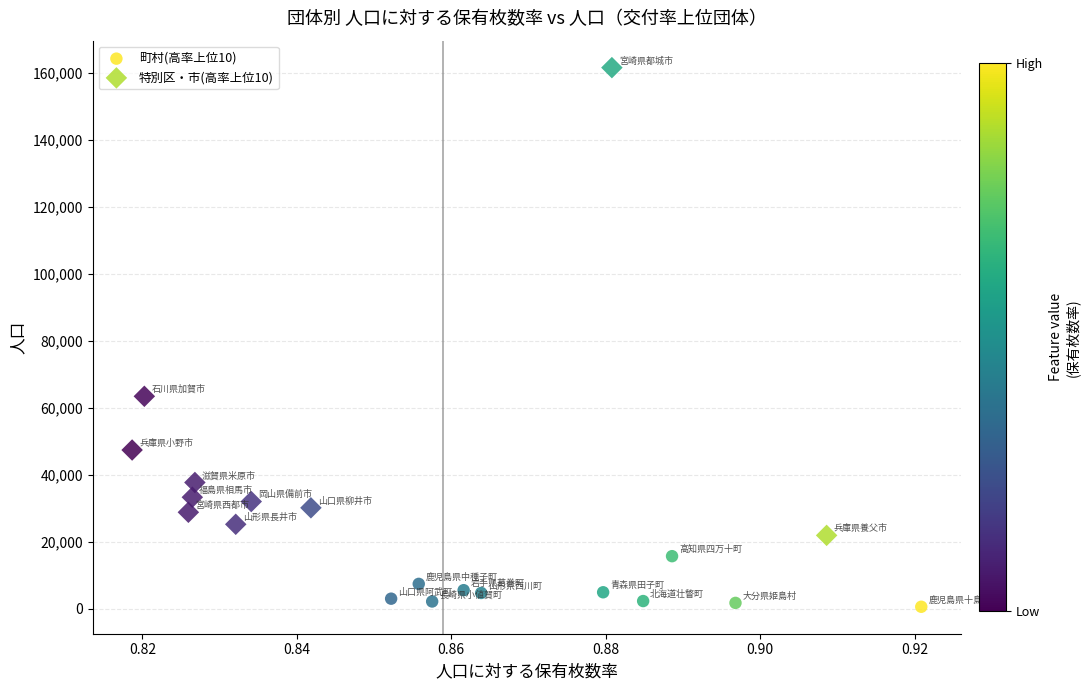

Which series has the widest spread of Y values?

特別区・市(高率上位10)